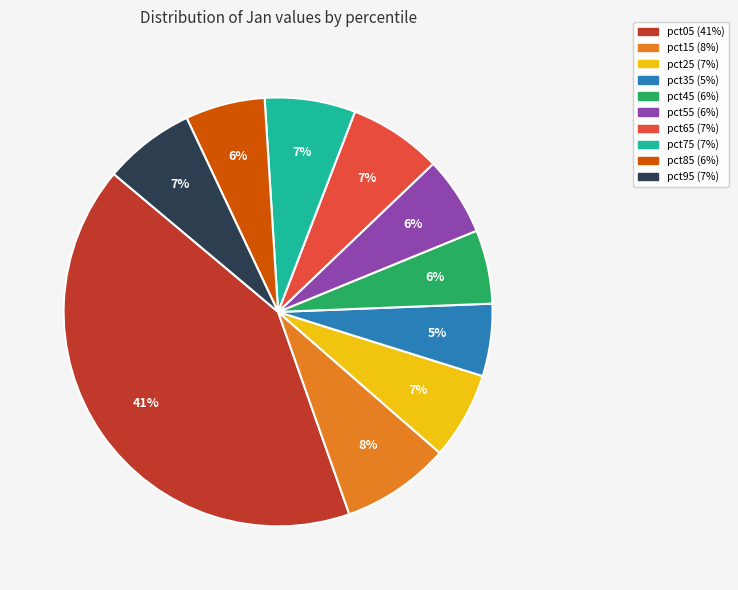

Which category has the biggest portion of the pie?

pct05